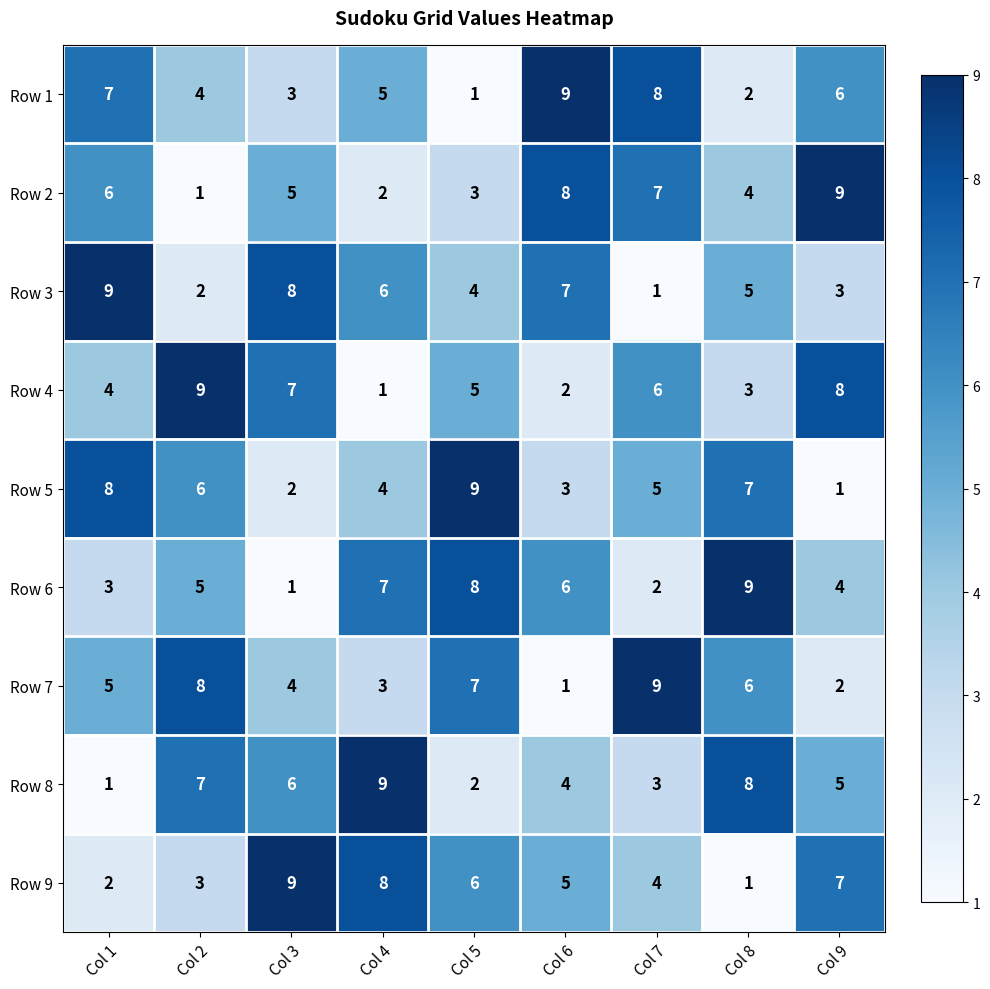

What is the greatest value displayed?

9